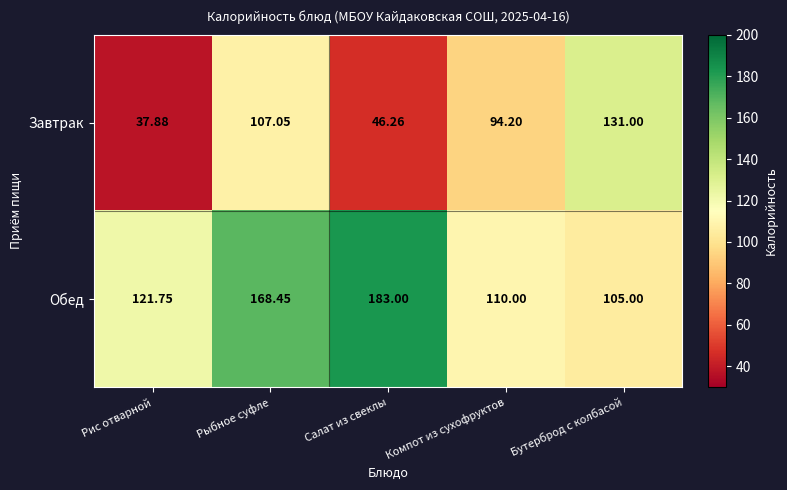

How many values in the Завтрак series are below 94?

2